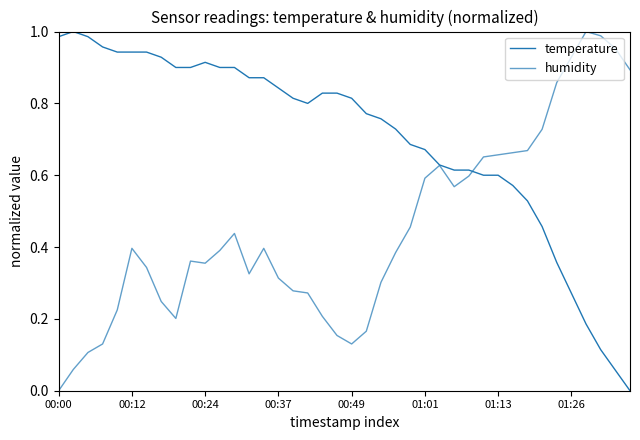

What is the sum of all temperature values?

28.1